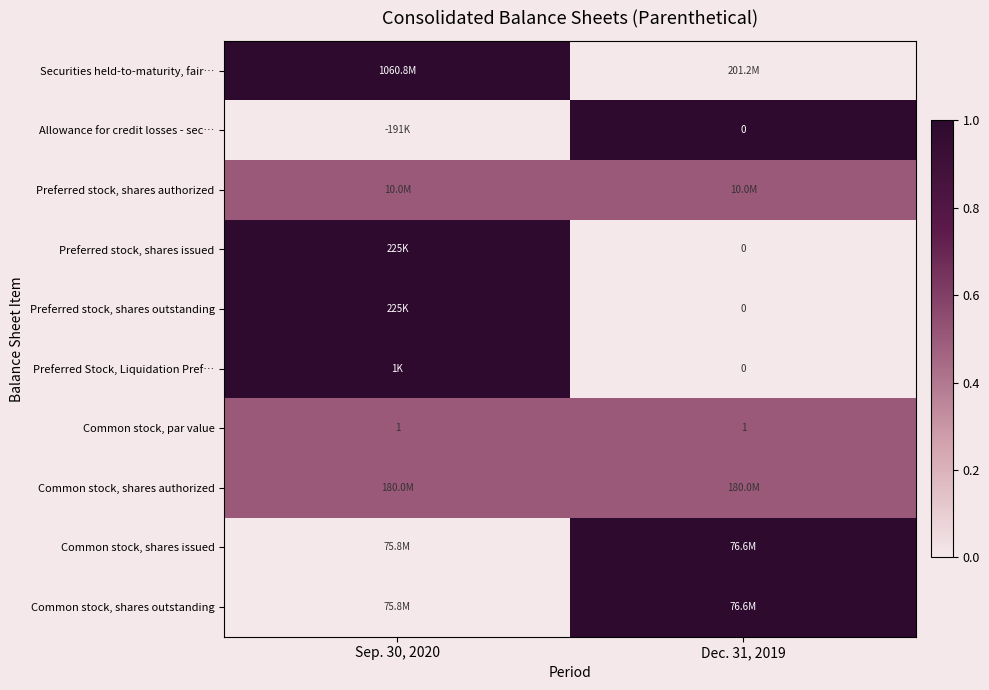

What is the average value of the Common stock, par value series?

1.0